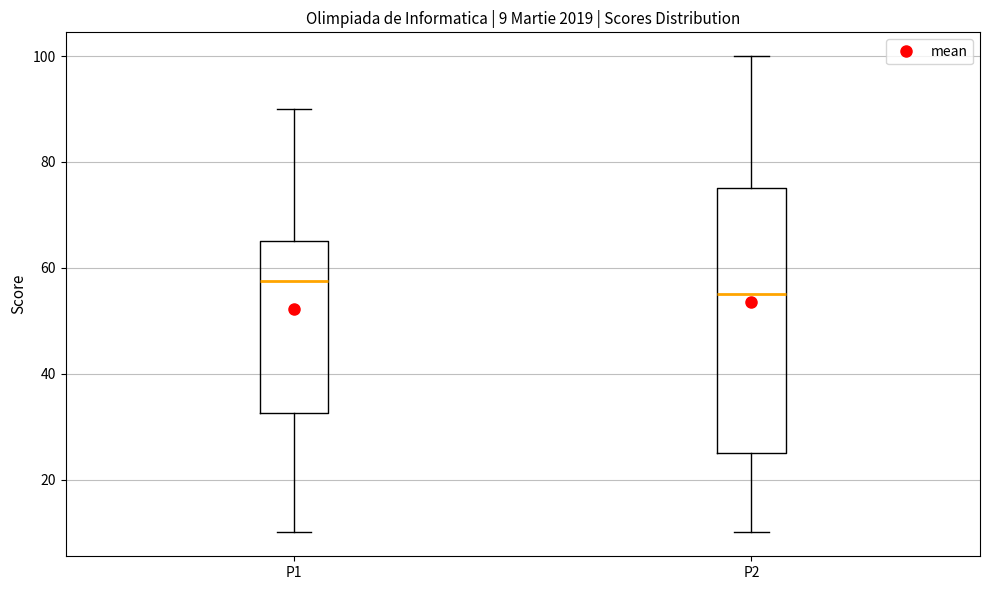

Which box is the tallest, from its lower edge to its upper edge?

P2